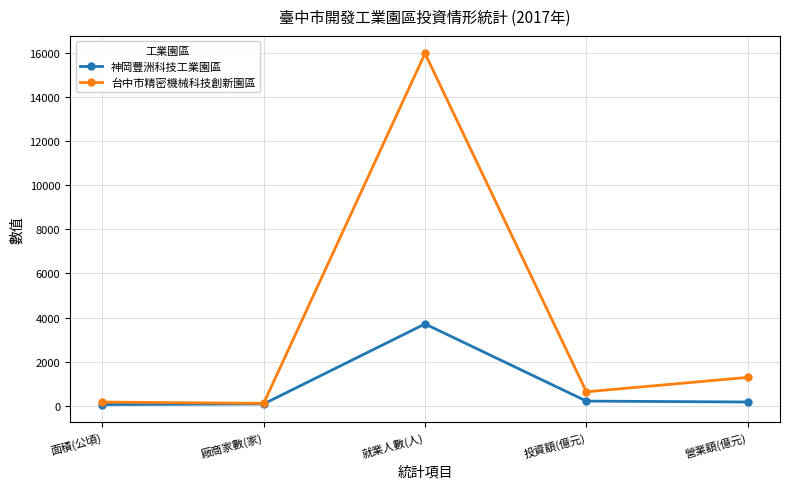

What is the value of the 台中市精密機械科技創新園區 point at the 4th from the left?

627.0